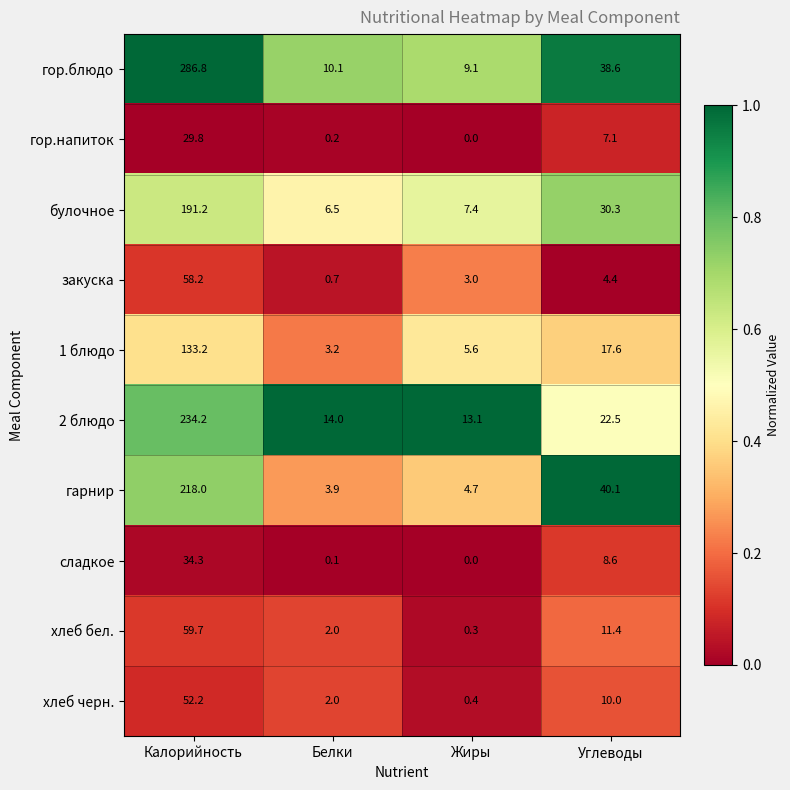

List the labels in order of 2 блюдо value, largest first.

Калорийность, Углеводы, Белки, Жиры